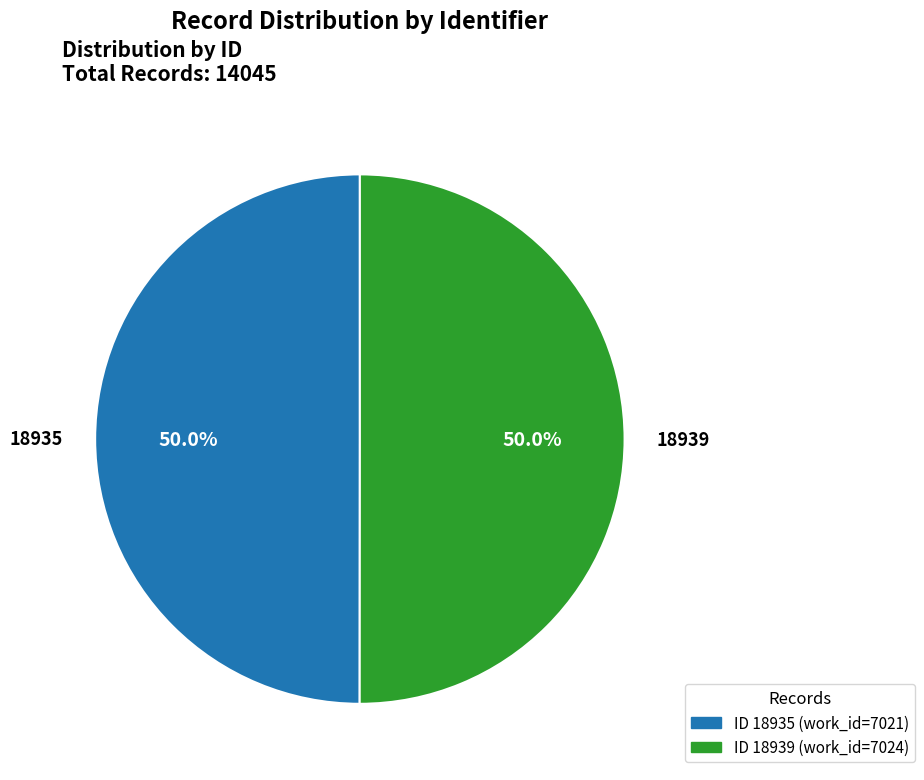

What is the ratio of the value at 18935 to the value at 18939?

1.0